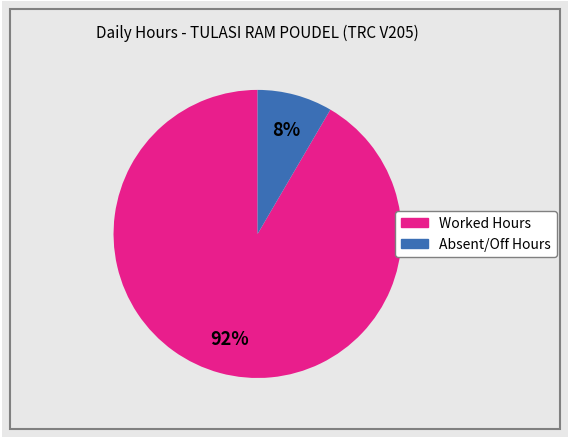

To the nearest percent, what is the average slice percentage?

50%